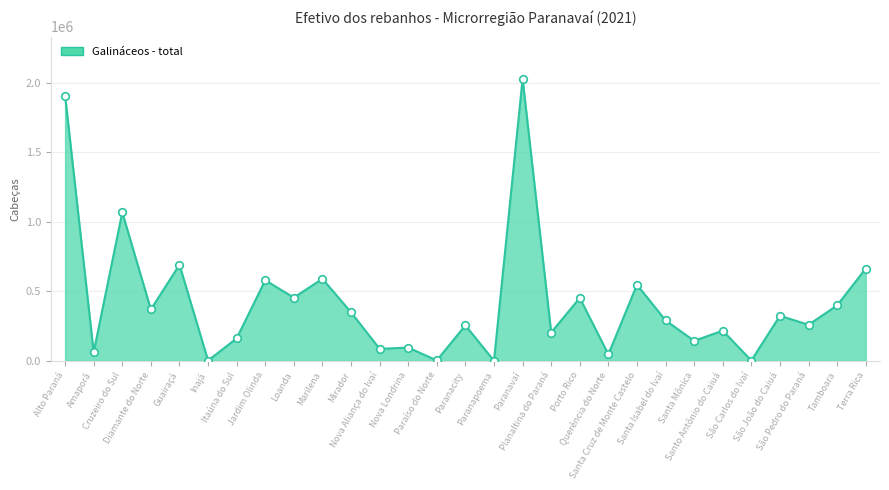

Which has a higher value, Loanda or Paranacity?

Loanda